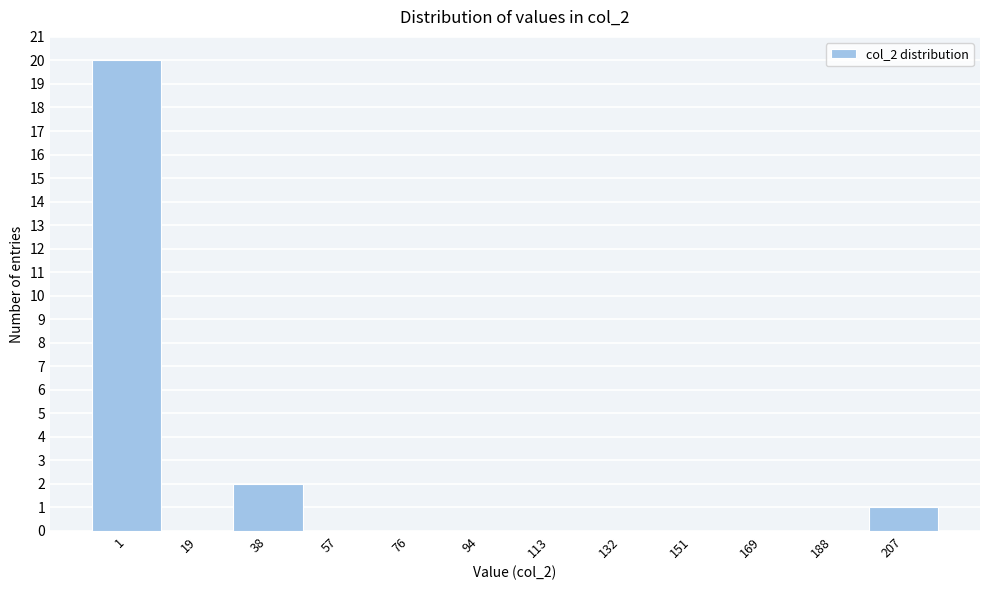

Reading left to right, list all the values displayed in this chart.

1=20	19=0	38=2	57=0	76=0	94=0	113=0	132=0	151=0	169=0	188=0	207=1